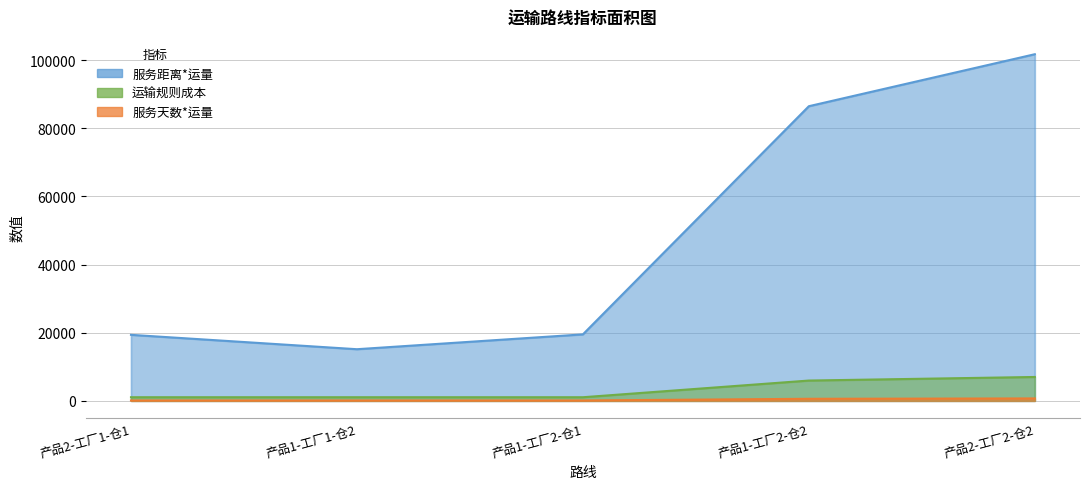

What is the label of the 3rd point from the right?

产品1-工厂2-仓1